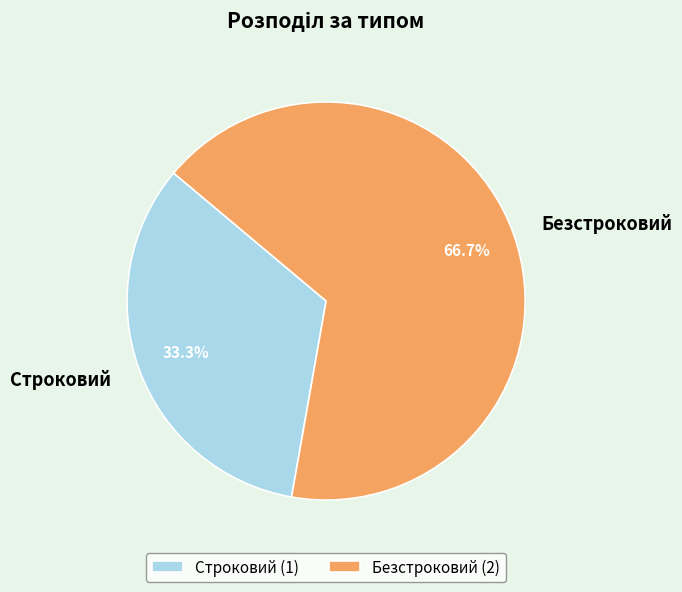

To the nearest percent, what percentage of the pie is Безстроковий?

67%